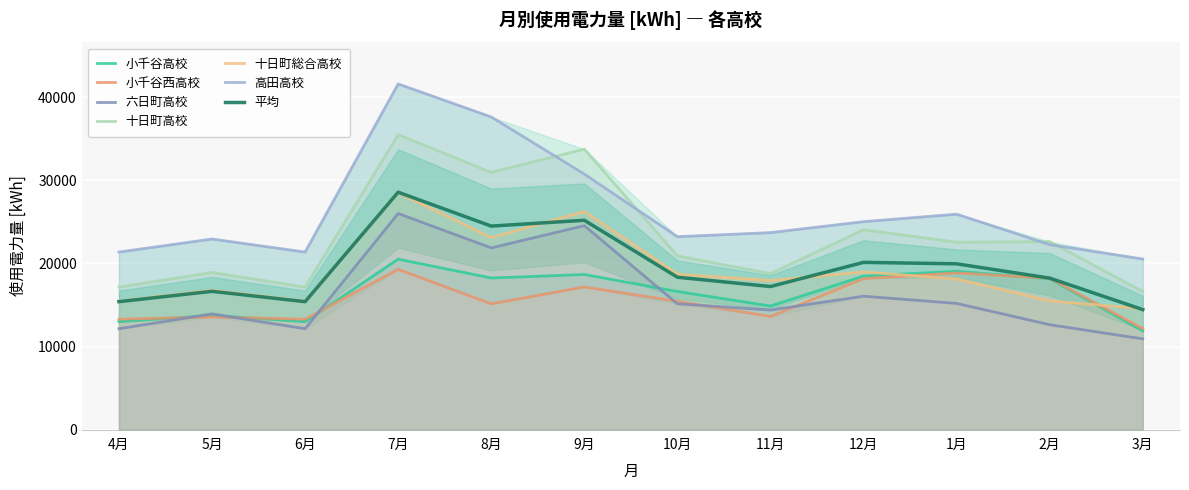

What is the lowest value of the 小千谷高校 series?

11881.0